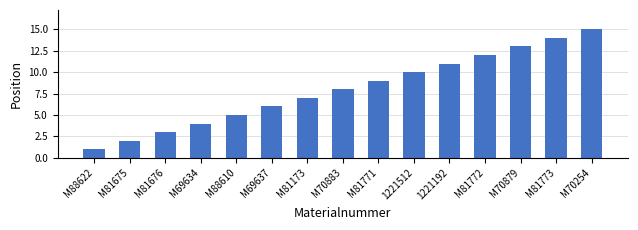

What is the approximate value at M88610?

5